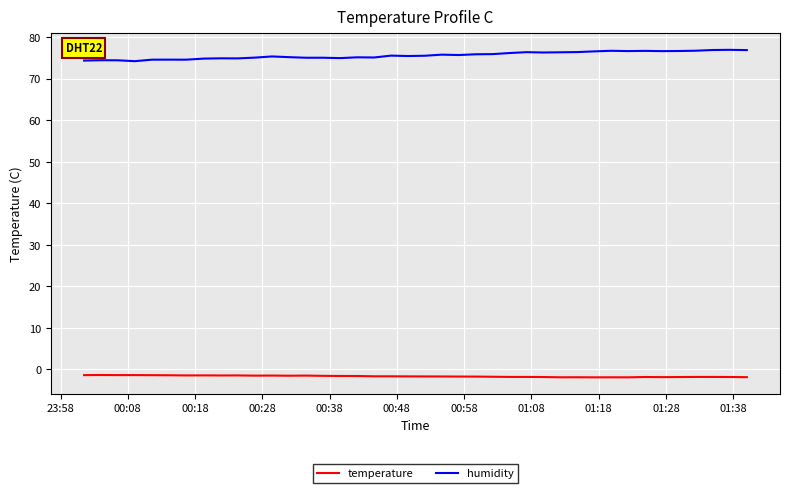

What is the greatest value displayed?

77.0